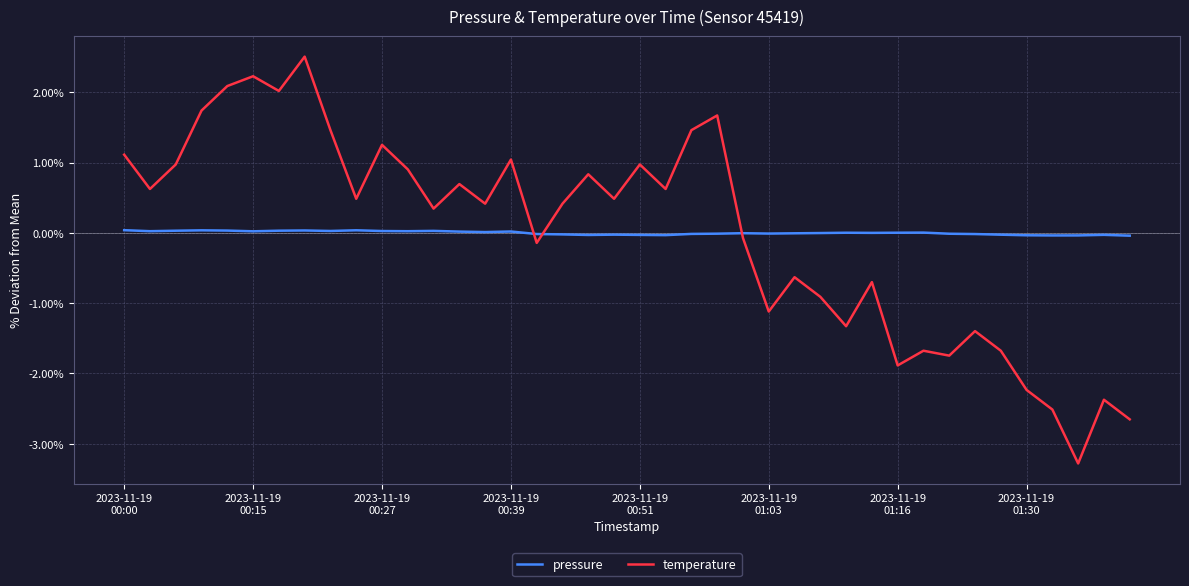

True or false: pressure and temperature cross at least once.

True